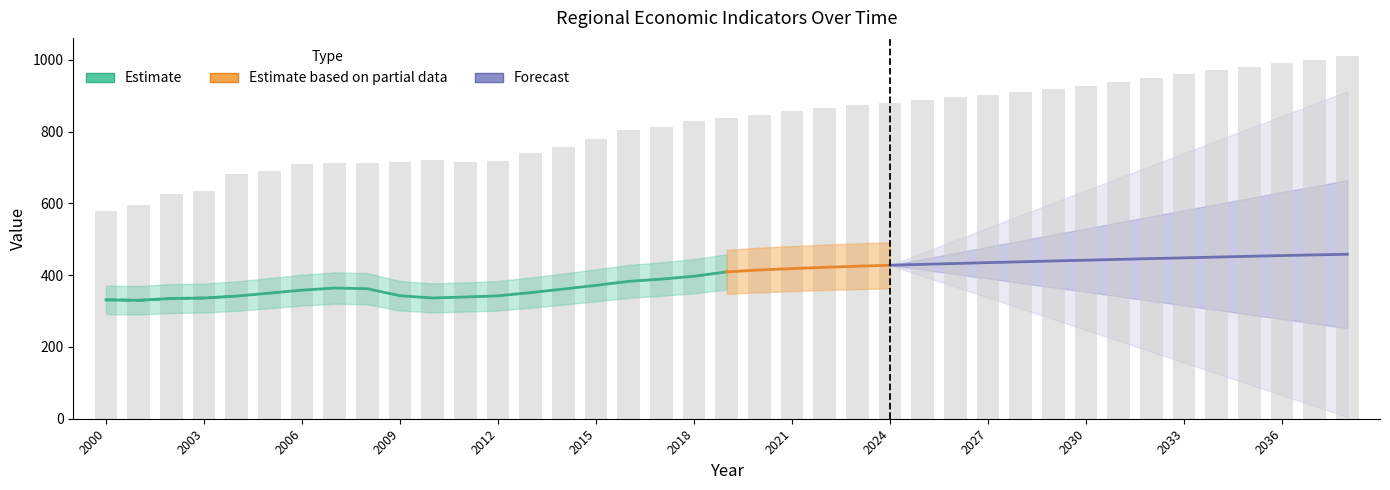

What is the value of the Registered Vehicles (thousands) bar at the 29th from the left?

910.4